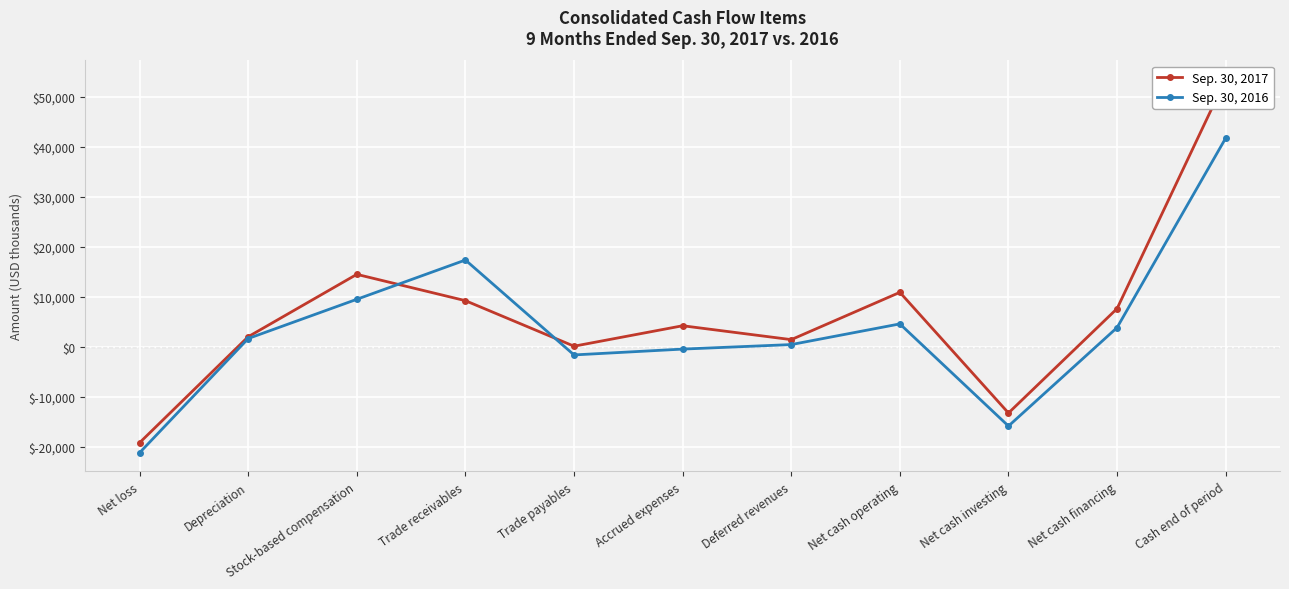

How many values in Sep. 30, 2016 are above zero?

7